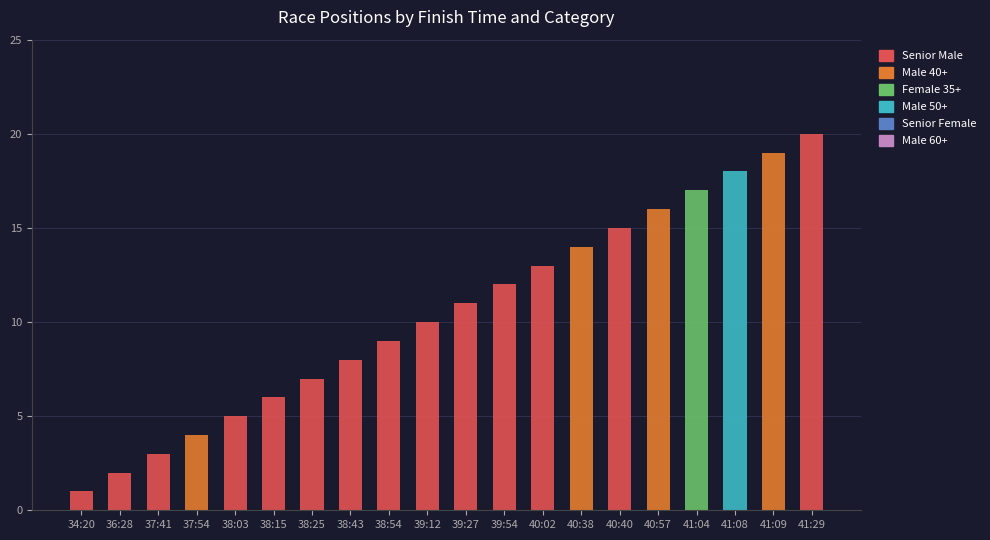

The Senior Male series shows 17 at 39:27. True or false?

False